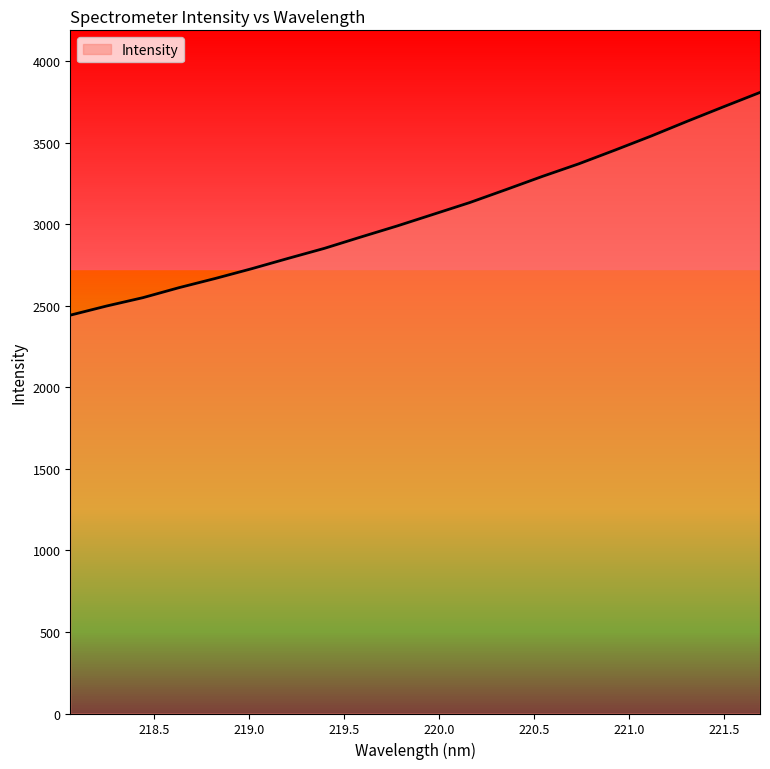

What is the minimum value shown in the chart?

2441.8